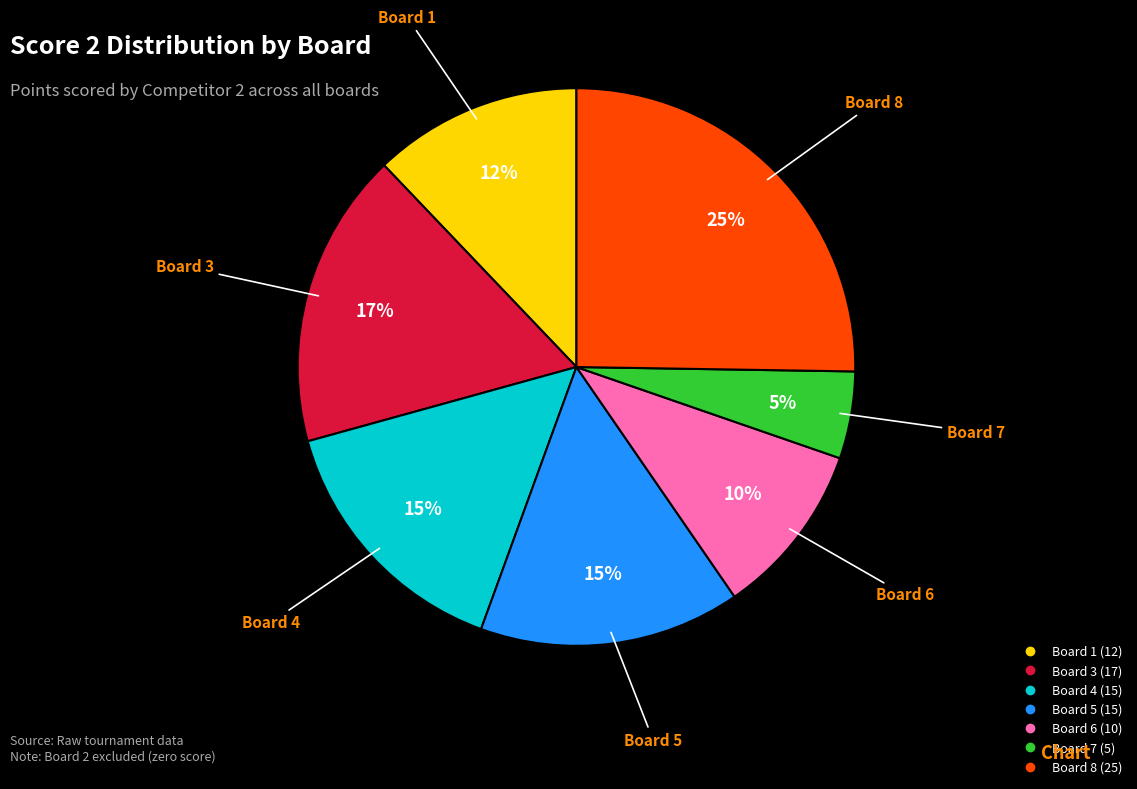

Does any single category account for the majority?

No